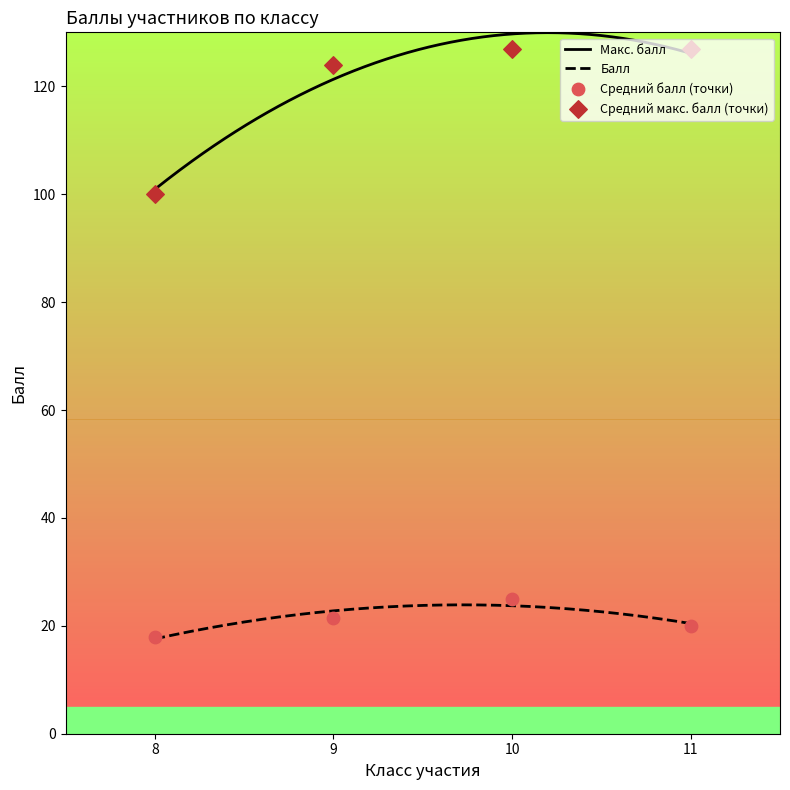

True or false: Балл and Макс. балл intersect in this chart.

False